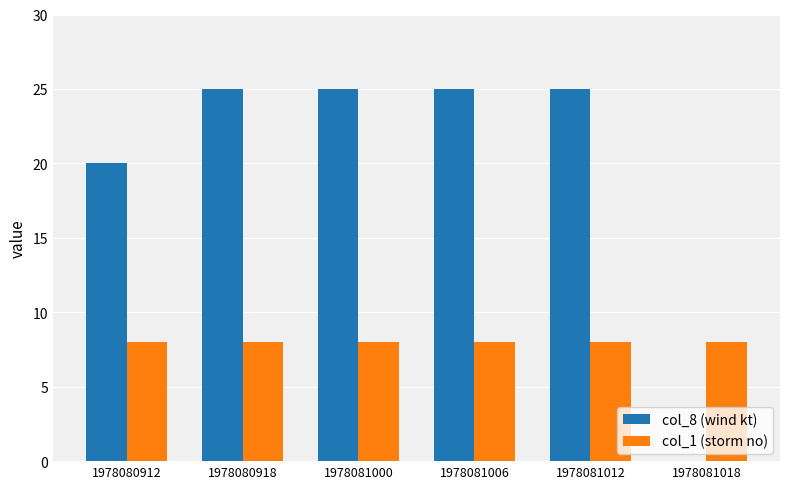

Reading left to right, extract all data points from this chart.

col_8 (wind kt): 1978080912=20	1978080918=25	1978081000=25	1978081006=25	1978081012=25	1978081018=0
col_1 (storm no): 1978080912=8	1978080918=8	1978081000=8	1978081006=8	1978081012=8	1978081018=8